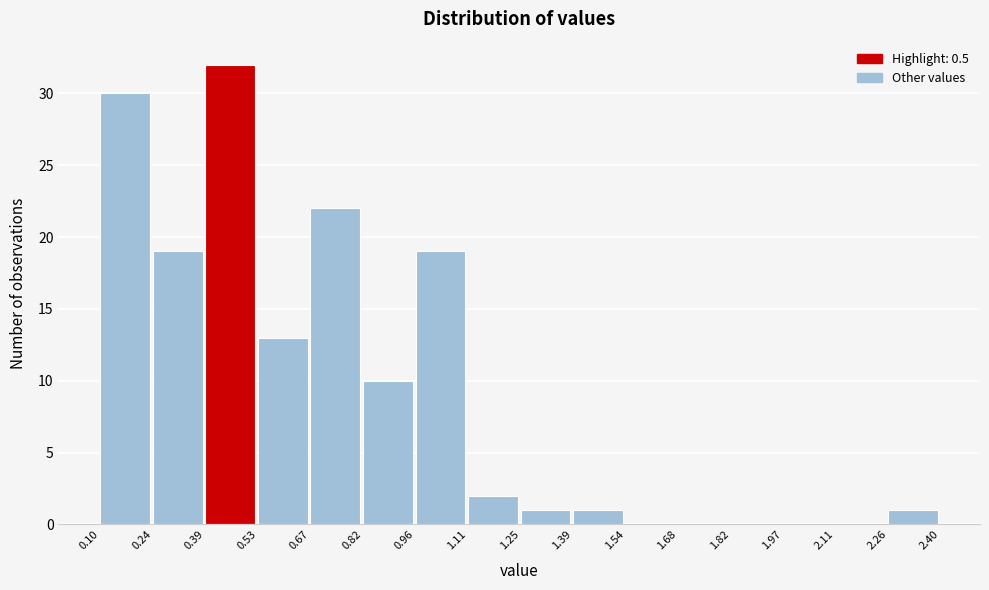

Reading left to right, transcribe this chart: for each bar, give the range it covers on the x-axis and its height. The values are not printed on the chart, so give them approximately, as read against the axis.

0.10 to 0.24: 30
0.24 to 0.39: 19
0.39 to 0.53: 32
0.53 to 0.67: 13
0.67 to 0.82: 22
0.82 to 0.96: 10
0.96 to 1.11: 19
1.11 to 1.25: 2
1.25 to 1.39: 1
1.39 to 1.54: 1
1.54 to 1.68: 0
1.68 to 1.82: 0
1.82 to 1.97: 0
1.97 to 2.11: 0
2.11 to 2.26: 0
2.26 to 2.40: 1